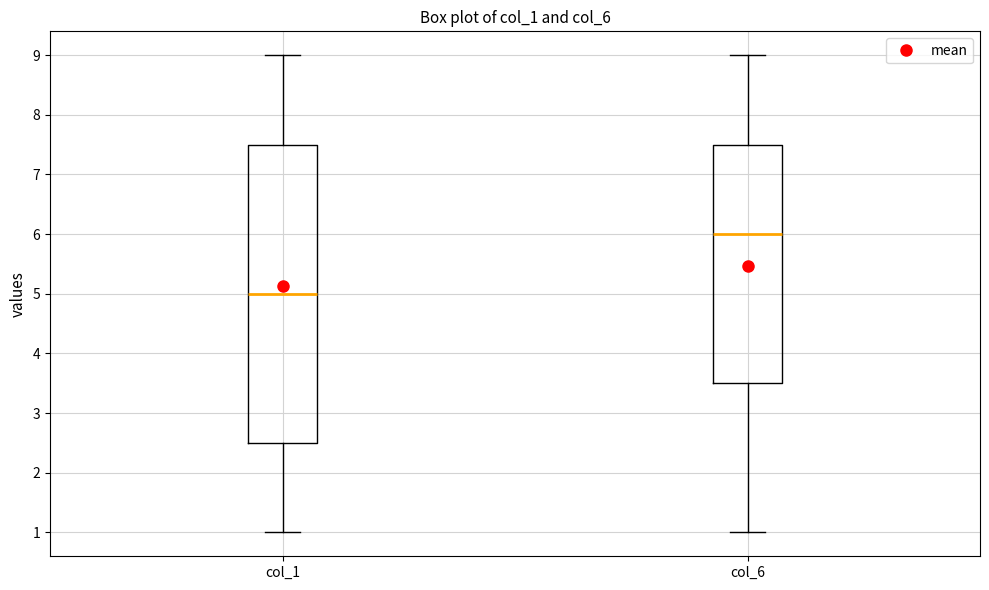

Which box's median line is the lowest?

col_1